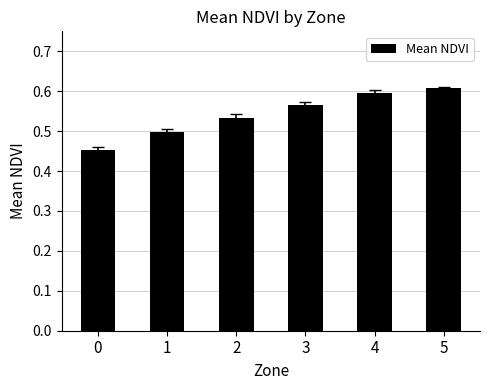

What is the sum of all values?

3.3